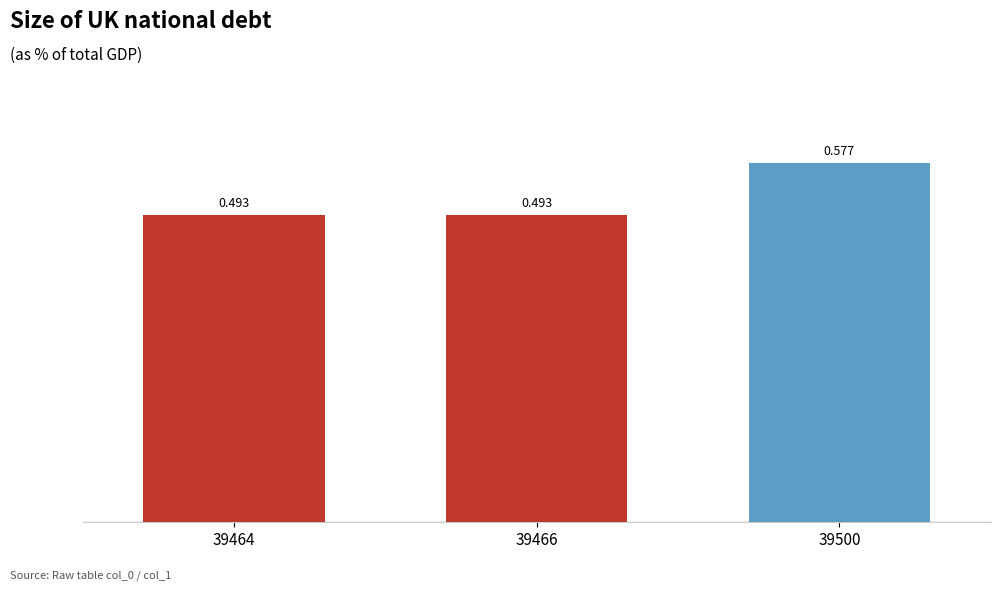

Between 39464 and 39500, which is larger?

39500